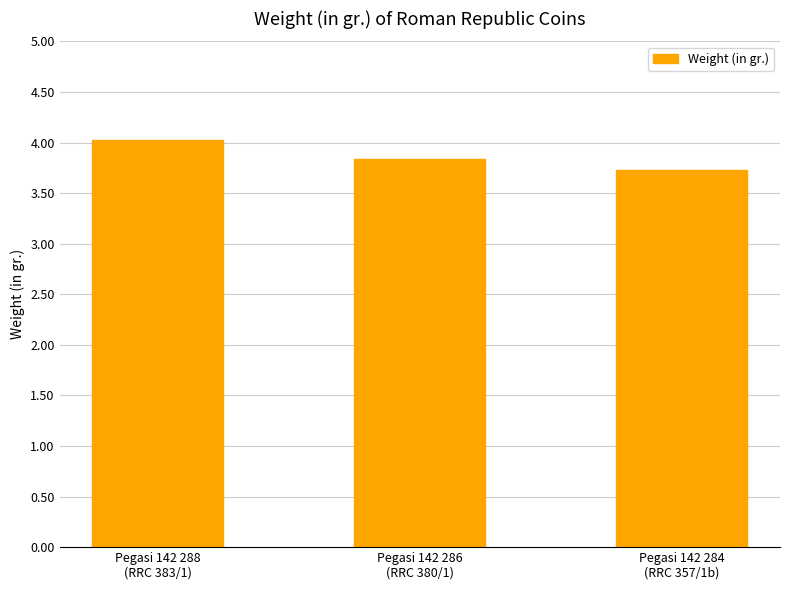

What is the smallest value displayed?

3.7